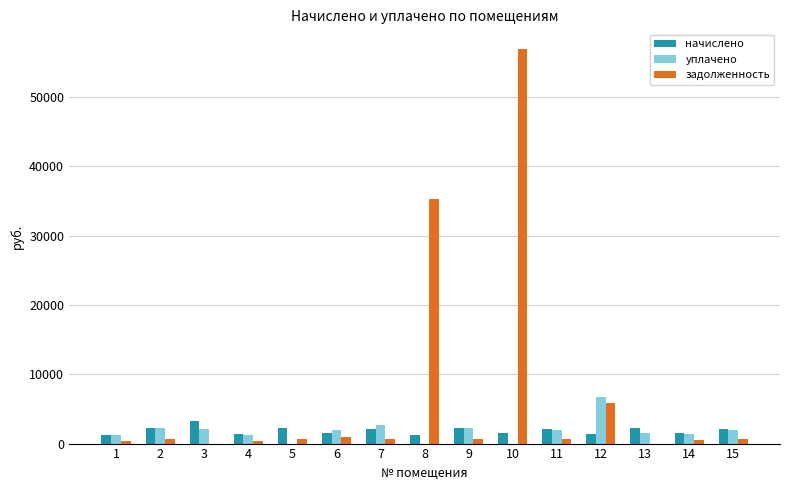

At which category is the sum across all series the highest?

10